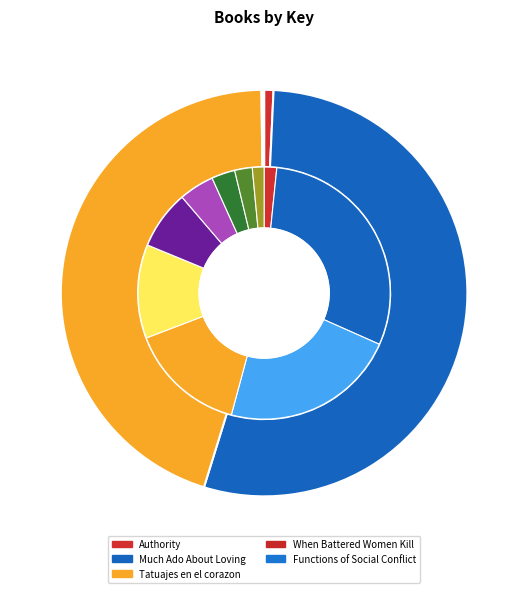

Is there a majority slice in this chart?

Yes